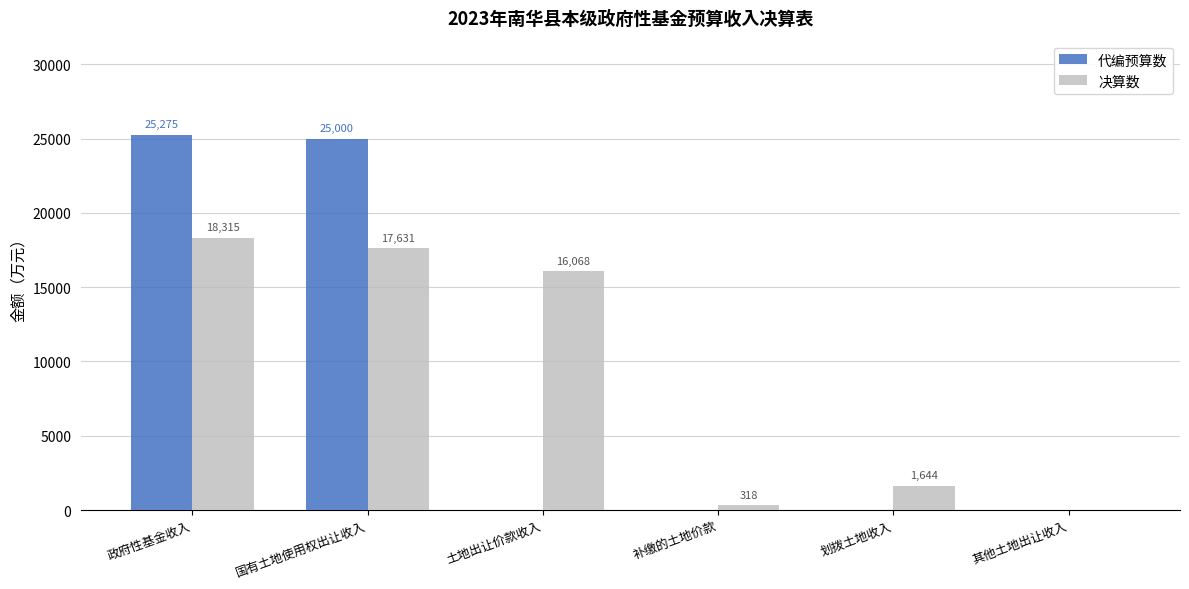

Are the bars grouped side by side (vs. stacked)?

Yes